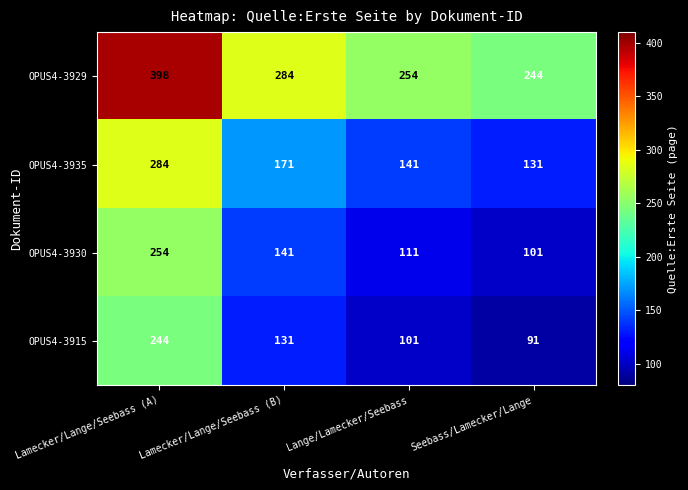

Rank the series by their maximum value, from lowest to highest.

OPUS4-3915, OPUS4-3930, OPUS4-3935, OPUS4-3929